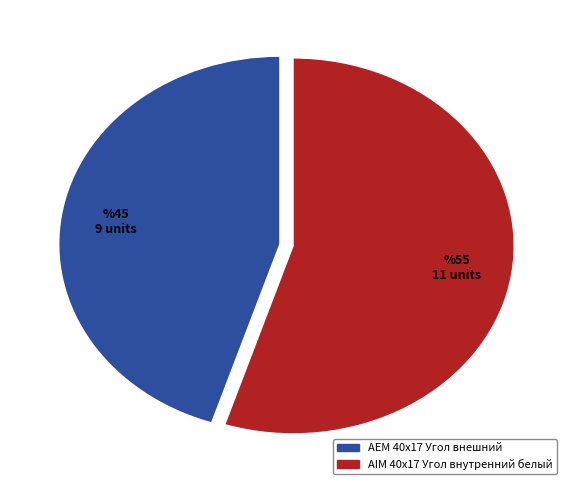

Is there any slice that represents more than half of the pie?

Yes